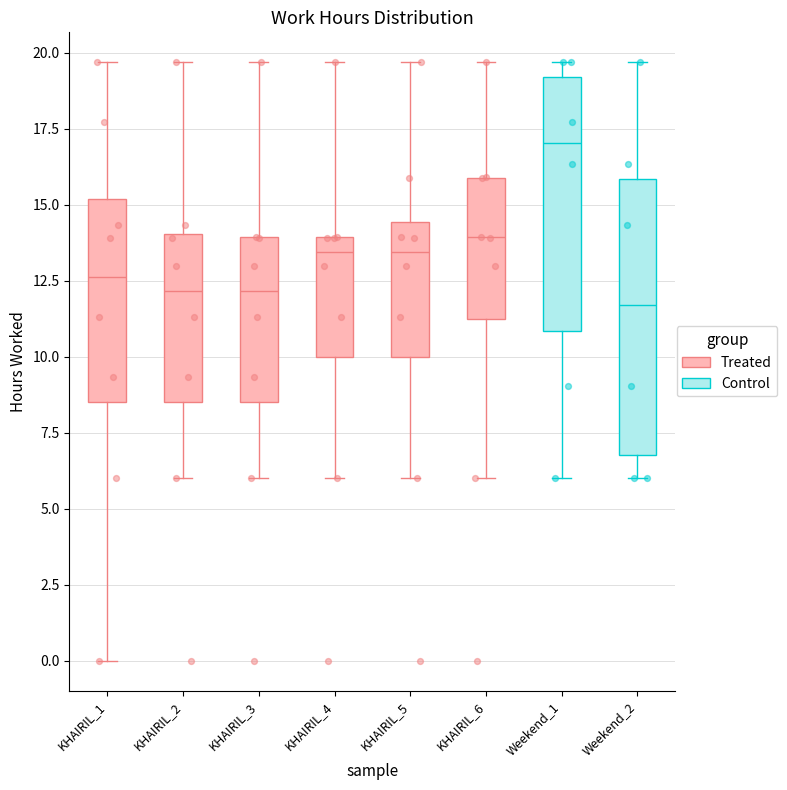

Reading left to right, read every box against the y-axis: the position of its median line, the range the box covers, and the ends of its whiskers. The values are not printed on the chart, so give them approximately, as read against the axis.

KHAIRIL_1: median 12.5, box 8.5 to 15.0, whiskers 0.0 to 19.5
KHAIRIL_2: median 12.0, box 8.5 to 14.0, whiskers 6.0 to 19.5
KHAIRIL_3: median 12.0, box 8.5 to 14.0, whiskers 6.0 to 19.5
KHAIRIL_4: median 13.5, box 10.0 to 14.0, whiskers 6.0 to 19.5
KHAIRIL_5: median 13.5, box 10.0 to 14.5, whiskers 6.0 to 19.5
KHAIRIL_6: median 14.0, box 11.0 to 16.0, whiskers 6.0 to 19.5
Weekend_1: median 17.0, box 11.0 to 19.0, whiskers 6.0 to 19.5
Weekend_2: median 11.5, box 7.0 to 16.0, whiskers 6.0 to 19.5